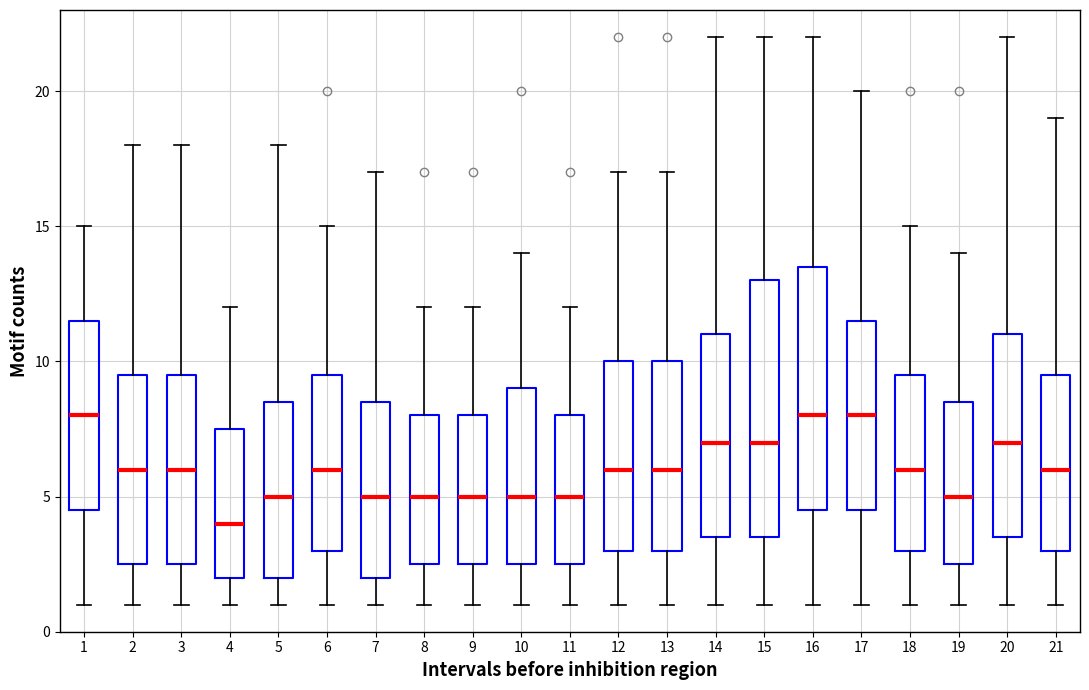

Which box is the tallest, from its lower edge to its upper edge?

15